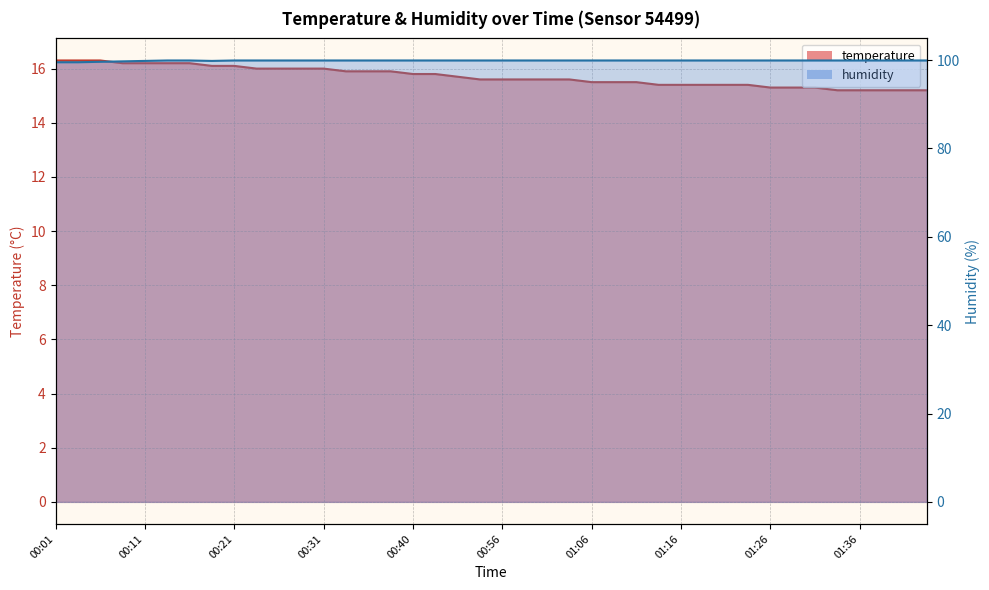

What is the total value across all series at 00:33?

115.8